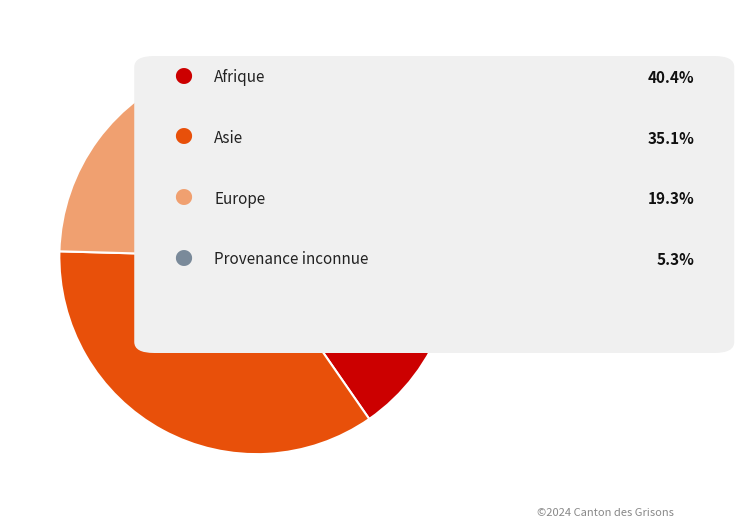

Does any single category account for the majority?

No